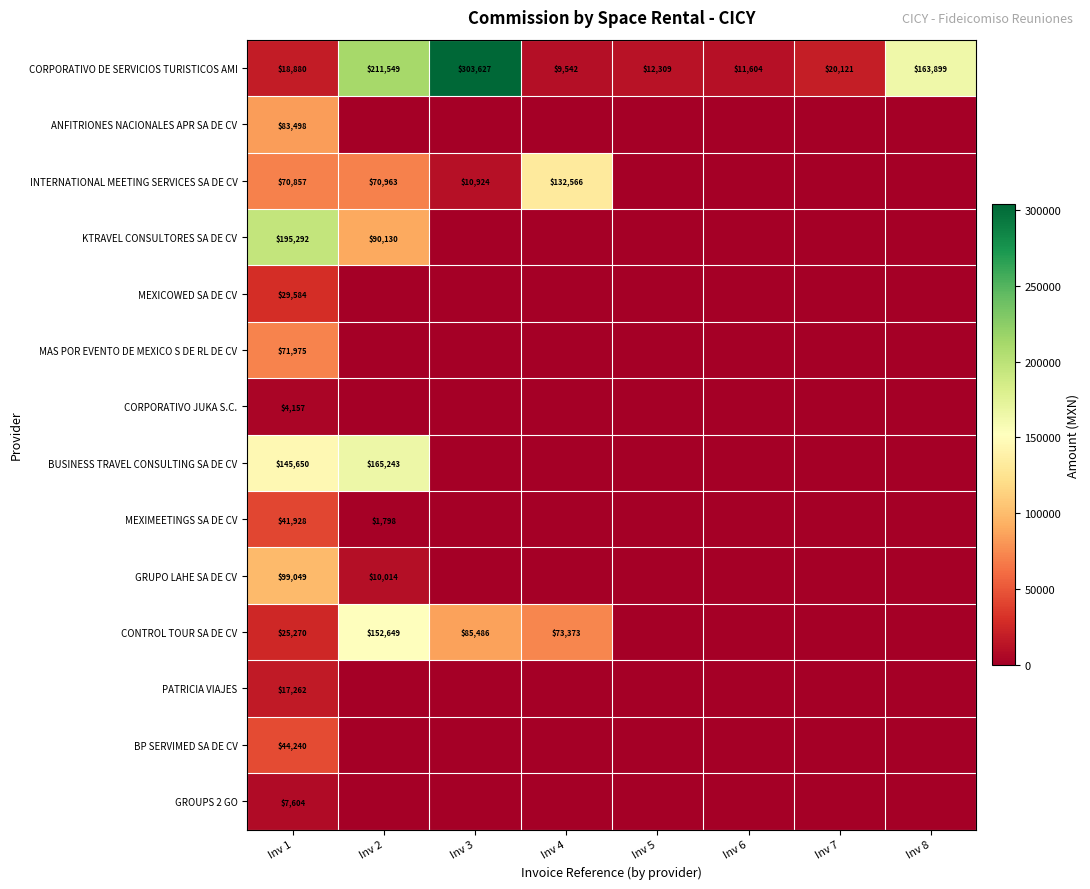

Which category has the highest value in the CORPORATIVO DE SERVICIOS TURISTICOS AMI series?

Inv 3